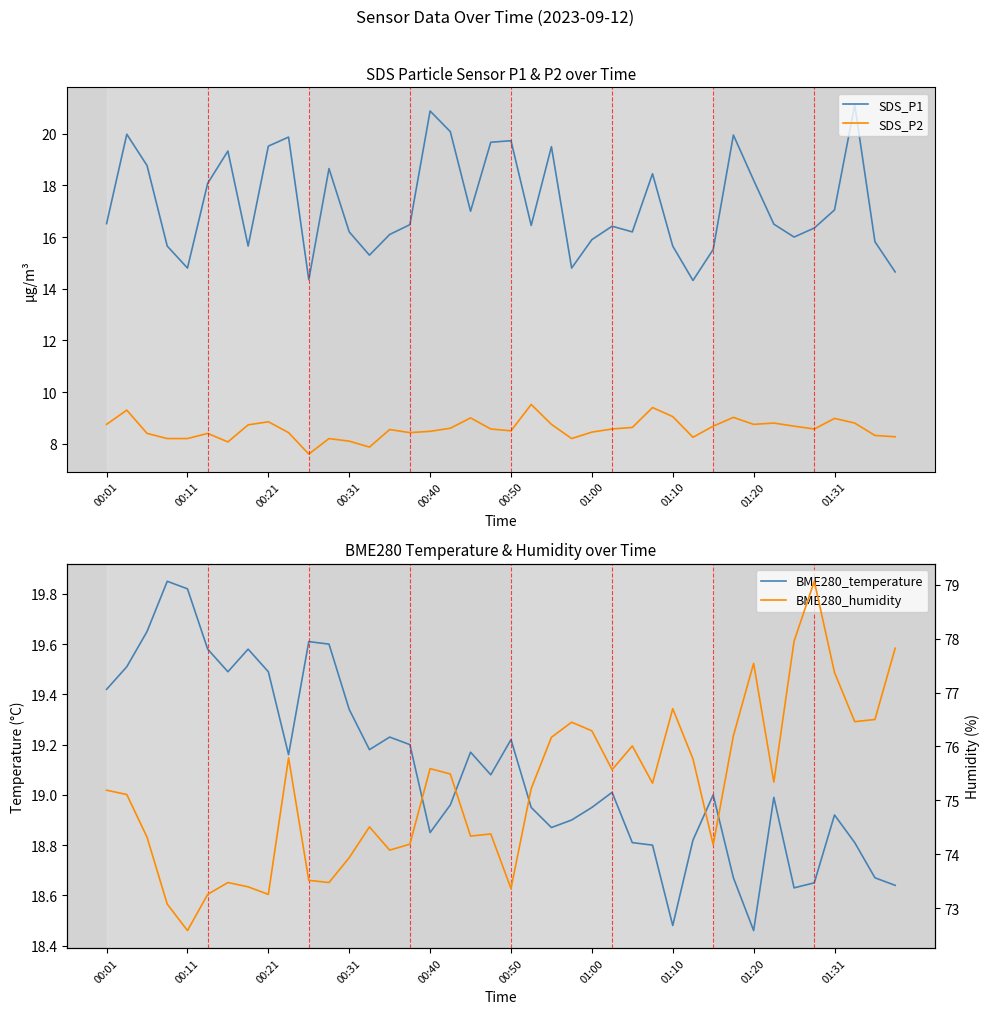

What is the maximum value for SDS_P2?

9.5